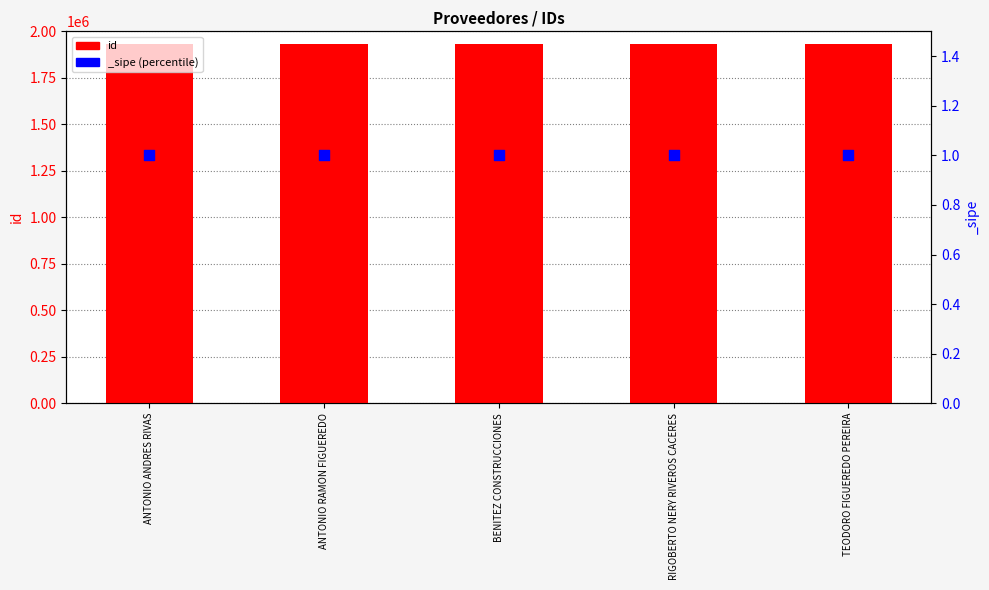

Approximately how many times larger is the value at RIGOBERTO NERY RIVEROS CACERES compared to TEODORO FIGUEREDO PEREIRA?

1.0